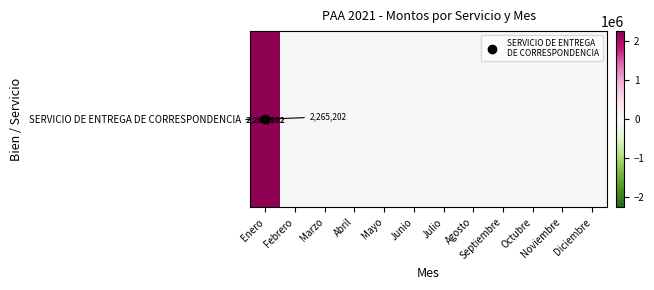

Count the number of values greater than 0.

1